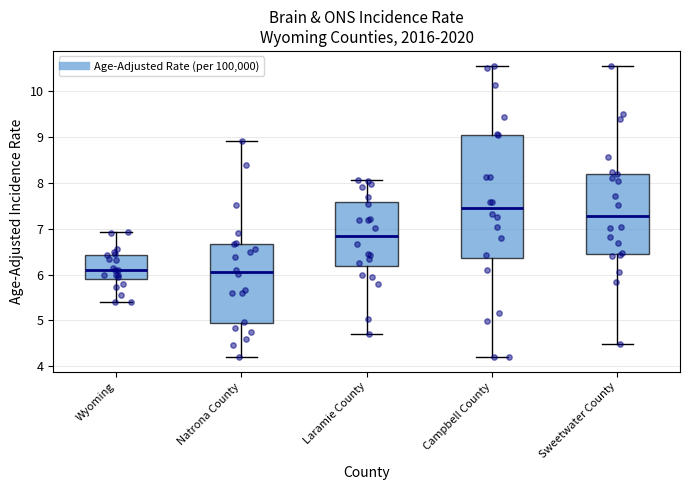

Where does the median line of the box for Wyoming sit on the y-axis? The values are not printed on the chart, so give them approximately, as read against the axis.

6.1